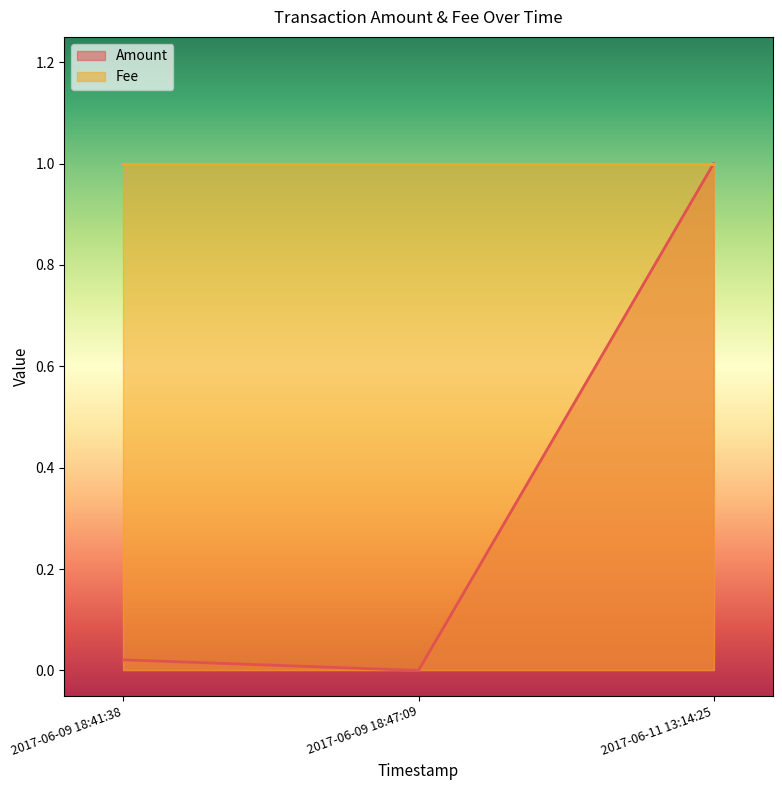

Is it true that the value at 2017-06-11 13:14:25 is 1.8?

False